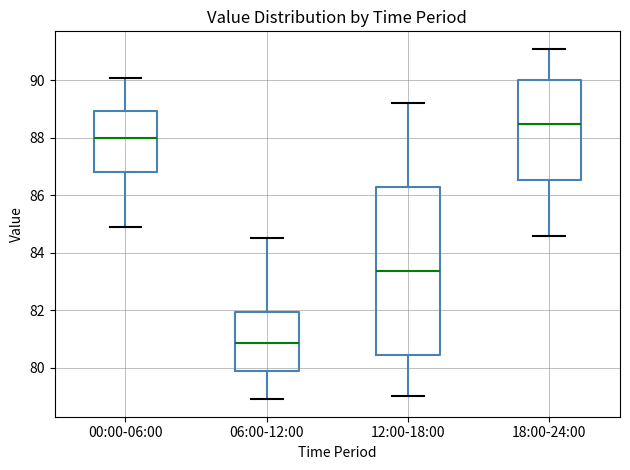

Reading left to right, transcribe this box plot: for each box, give where its median line is, the range the box spans, and where its two whiskers end, as read against the y-axis. The values are not printed on the chart, so give them approximately, as read against the axis.

00:00-06:00: median 88.0, box 86.8 to 89.0, whiskers 85.0 to 90.2
06:00-12:00: median 80.8, box 79.8 to 82.0, whiskers 79.0 to 84.6
12:00-18:00: median 83.4, box 80.4 to 86.2, whiskers 79.0 to 89.2
18:00-24:00: median 88.6, box 86.6 to 90.0, whiskers 84.6 to 91.2